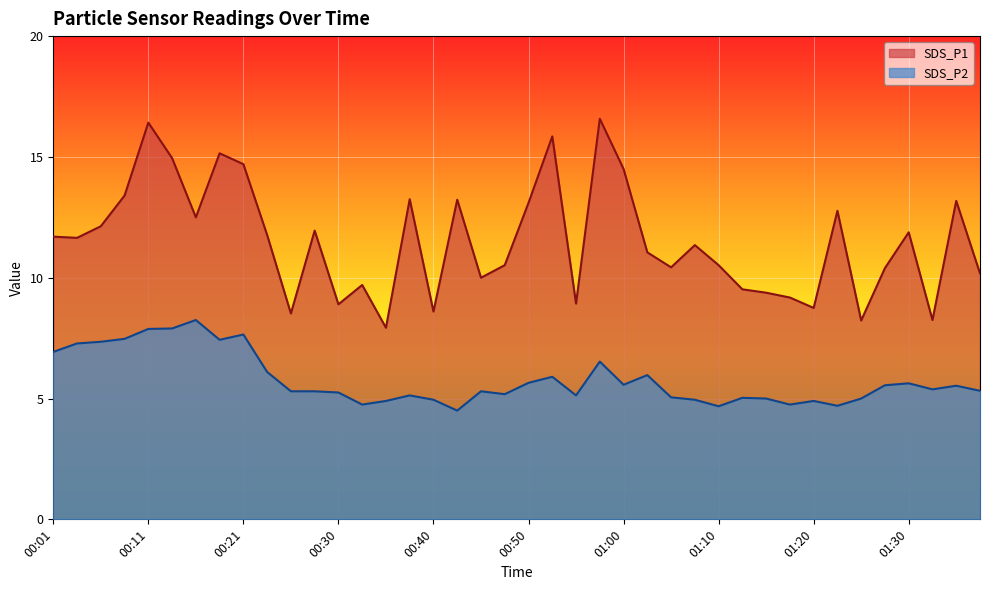

List the series in order of their peak value, lowest first.

SDS_P2, SDS_P1